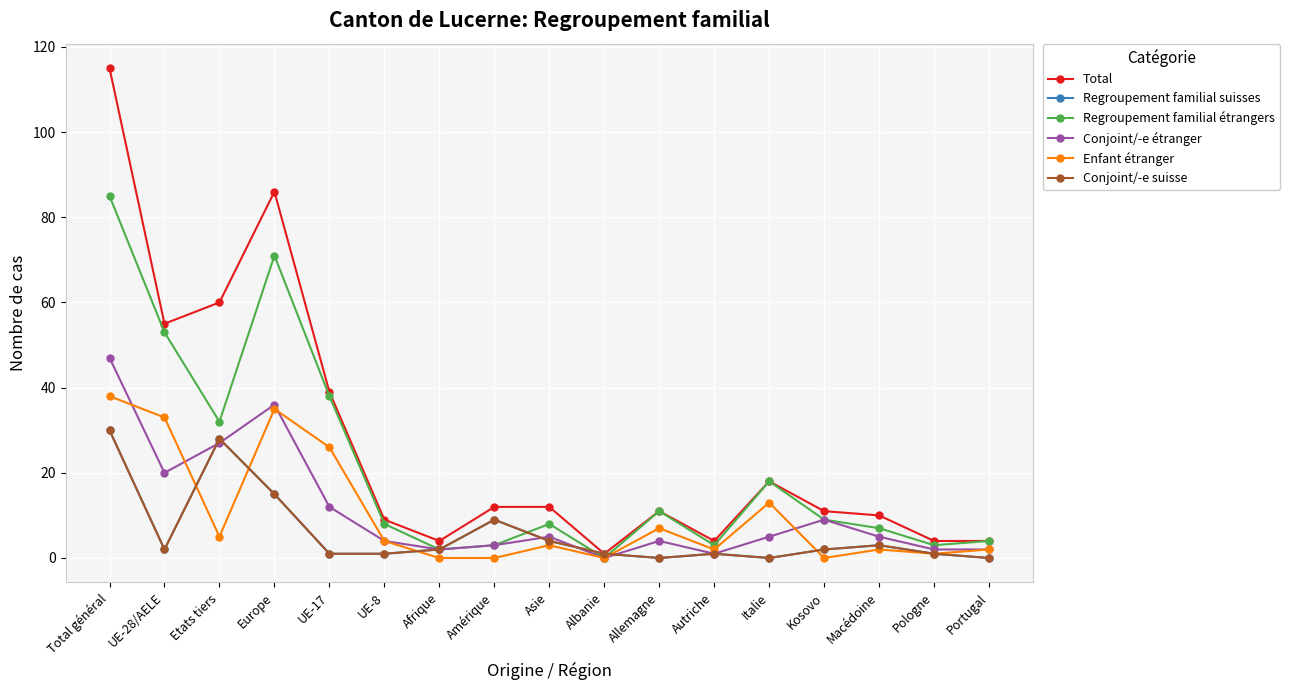

How many positive values does the Conjoint/-e étranger series have?

16